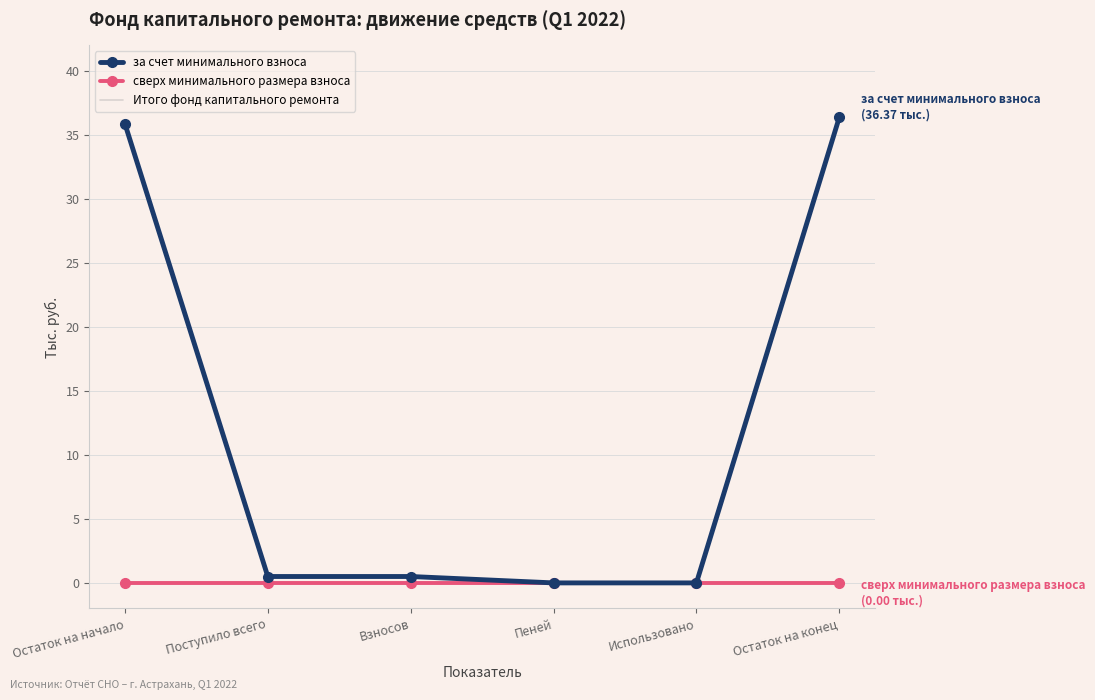

What is the difference between the maximum and second lowest values in the за счет минимального взноса series?

36.4